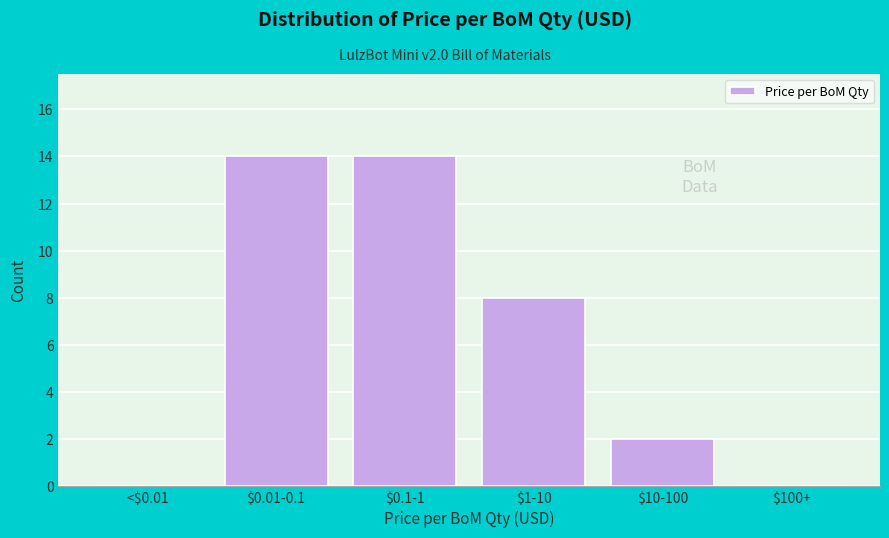

What is the greatest value displayed?

14